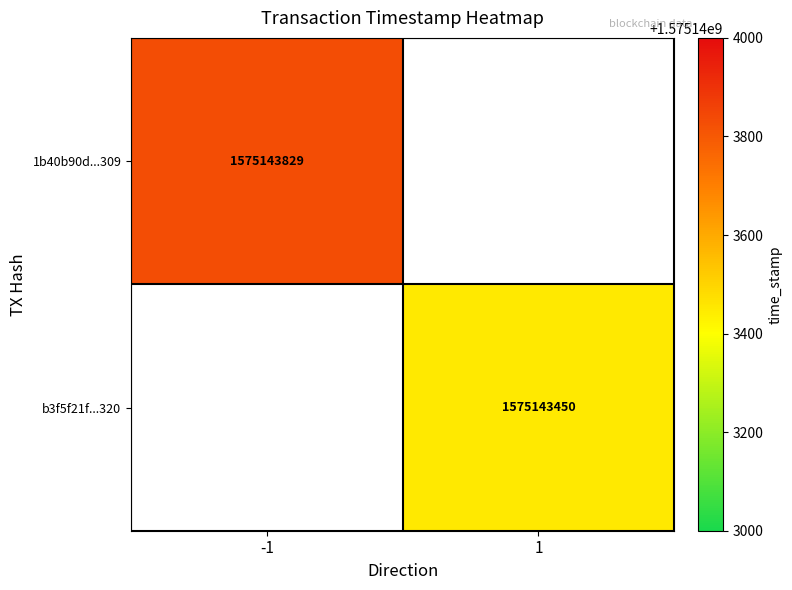

The b3f5f21f7e11074bb1109efa411e06c40a31320 series shows 1575143450 at time_stamp. True or false?

True